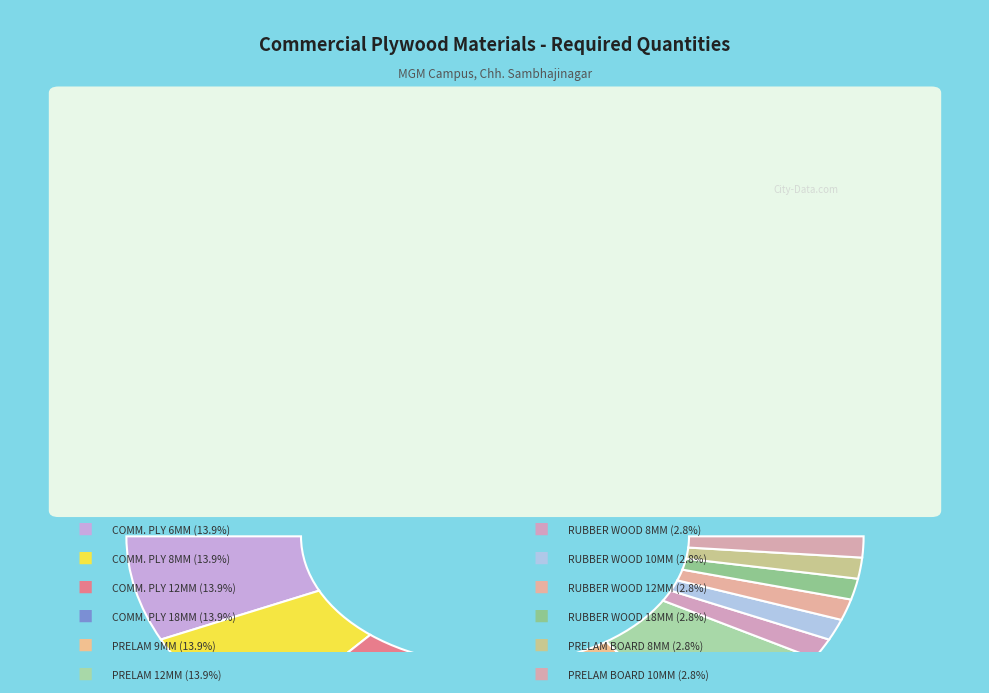

Is the sum of COMM. PLY 6MM and RUBBER WOOD 8MM greater than half?

No